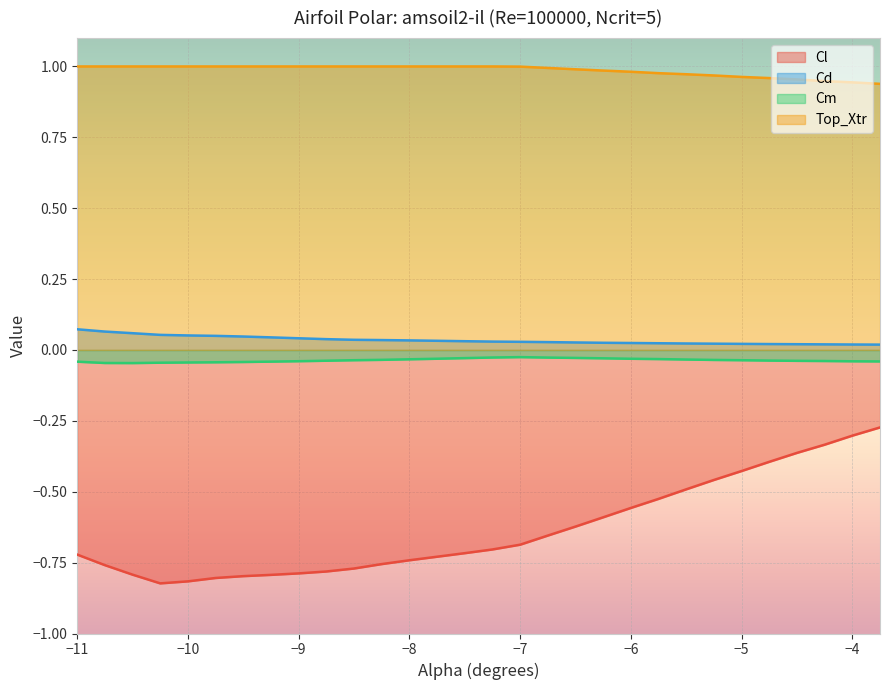

The value of Cl at -8.75 is -0.8. True or false?

True